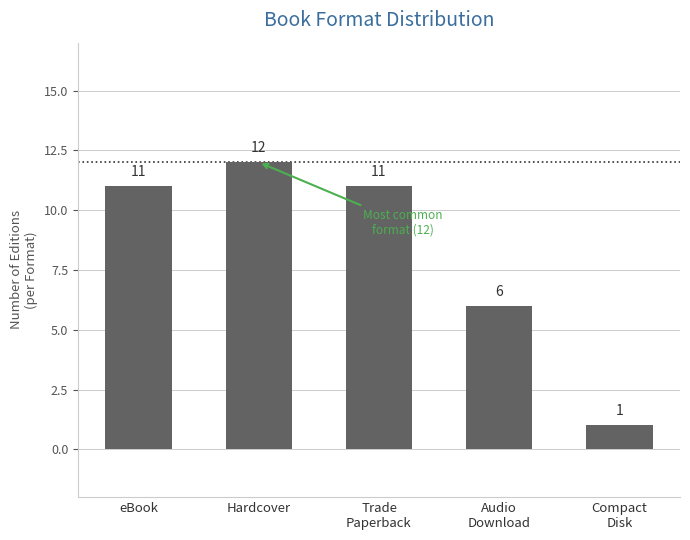

Are the bars grouped side by side (vs. stacked)?

No